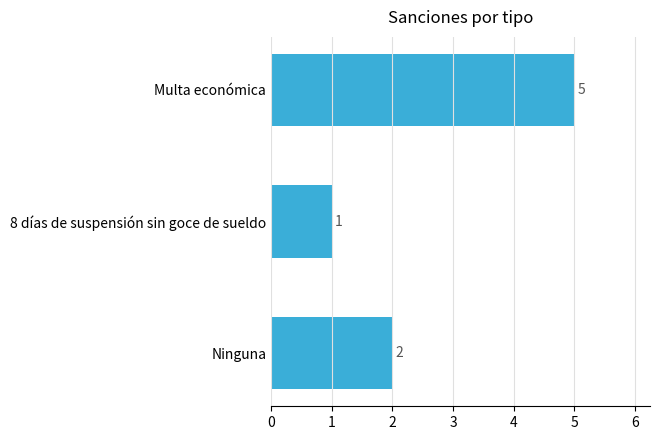

Does the chart contain any negative values?

No